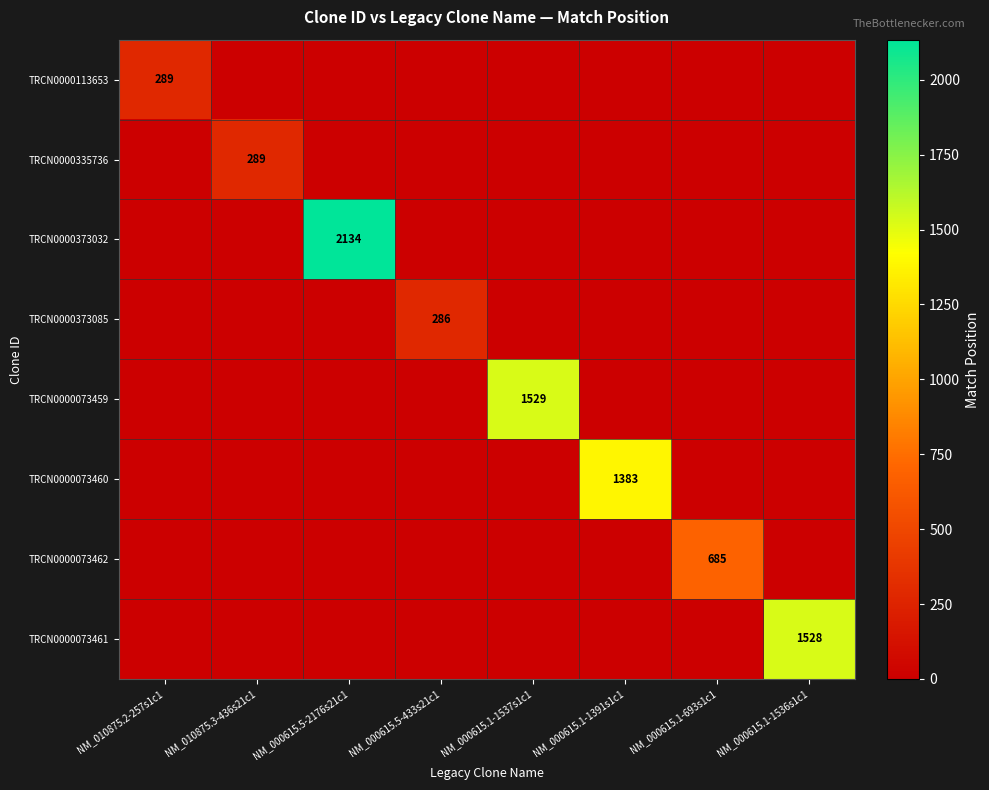

The TRCN0000073461 series shows 601 at NM_000615.1-1536s1c1. True or false?

False